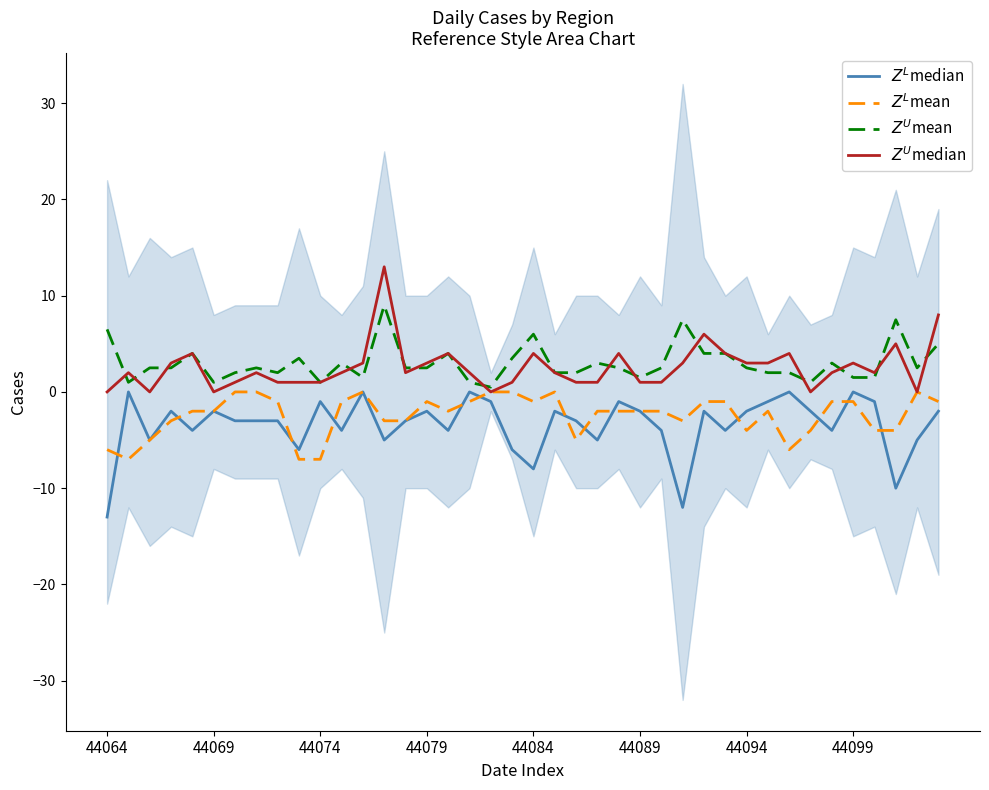

True or false: $Z^L$median and $Z^U$median intersect in this chart.

False